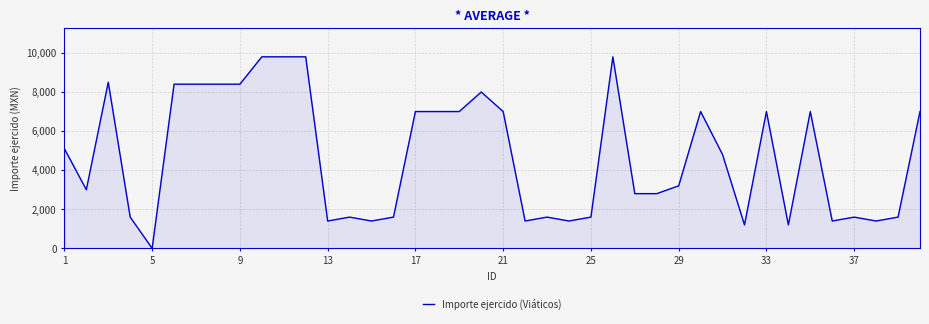

What is the difference between the maximum and minimum values?

9800